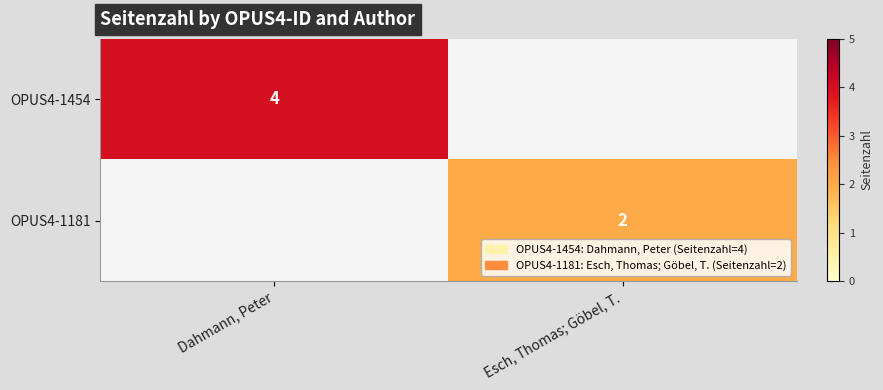

How many series are shown in this chart?

2